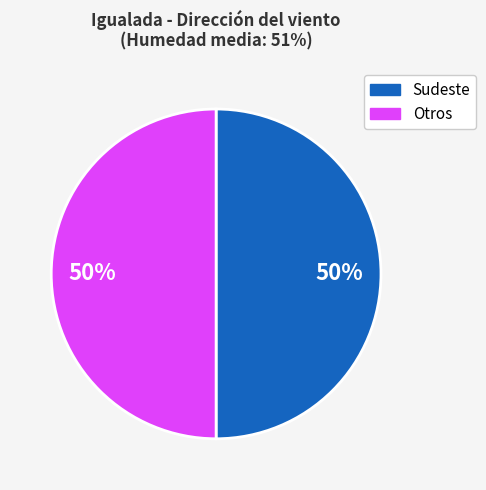

To the nearest percent, what is the average slice percentage?

50%